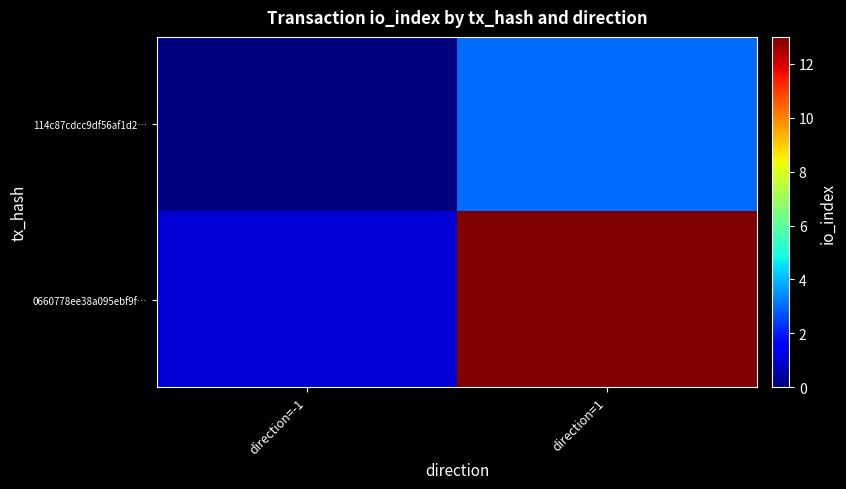

Which series has the largest range (max minus min)?

0660778ee38a095ebf9f…